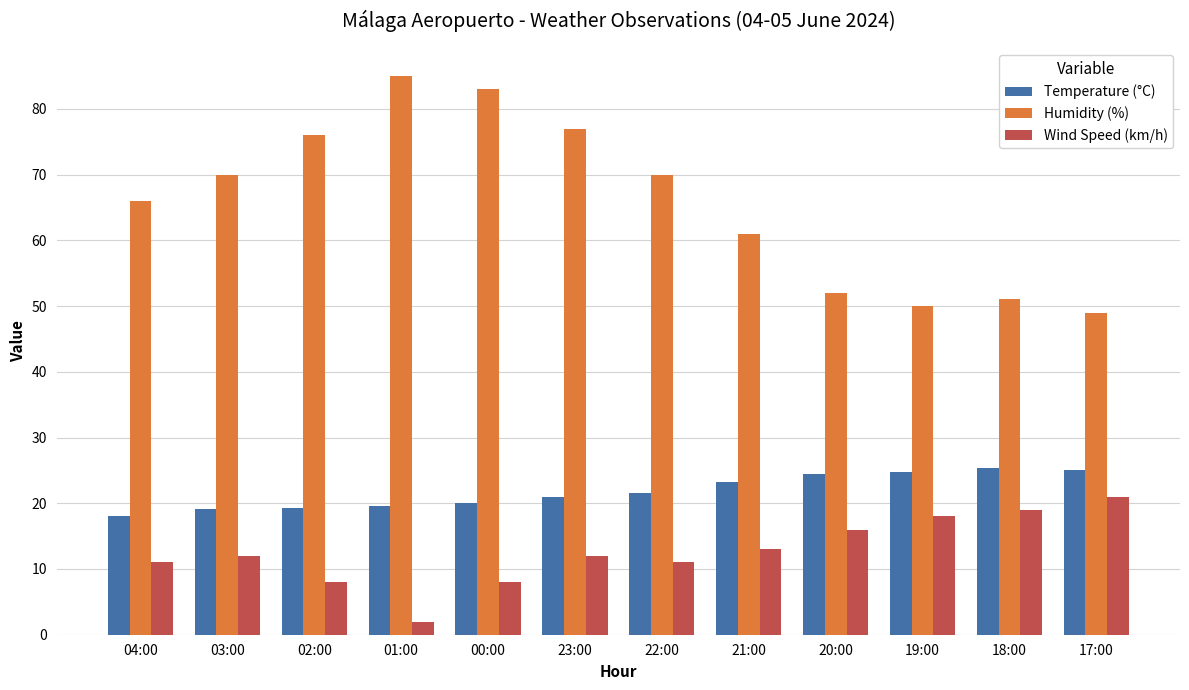

What is the spread (max minus min) of values at 04:00?

55.0